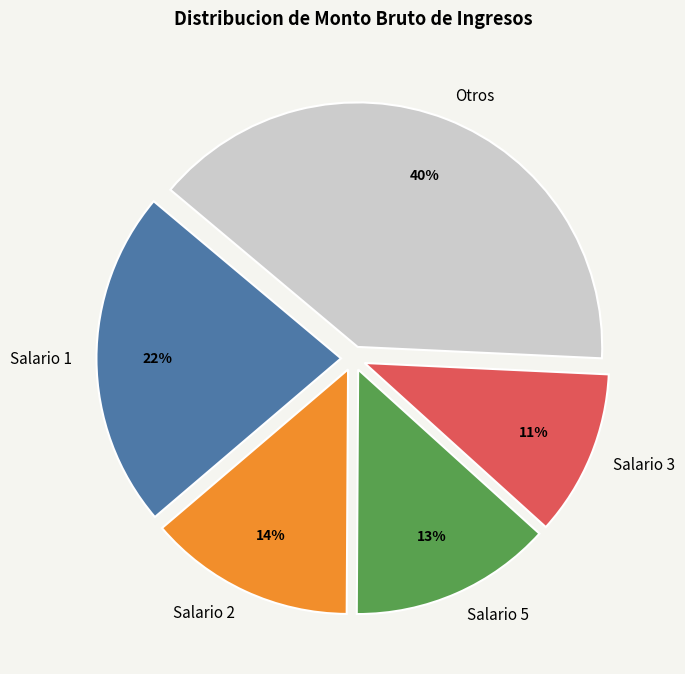

Does Salario 2 represent more than half of the total?

No